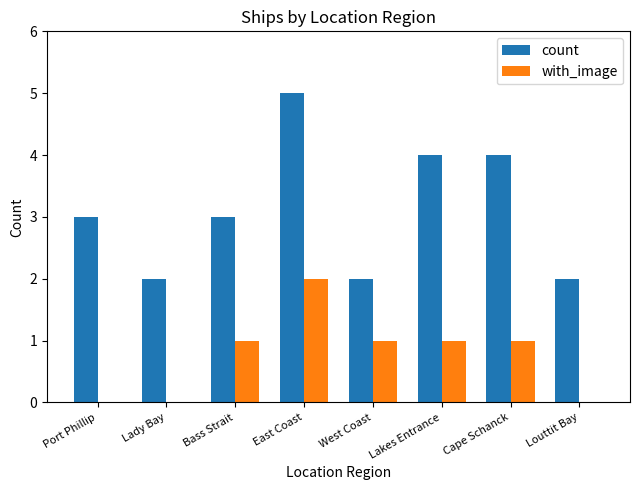

Which category has the highest value in the count series?

East Coast